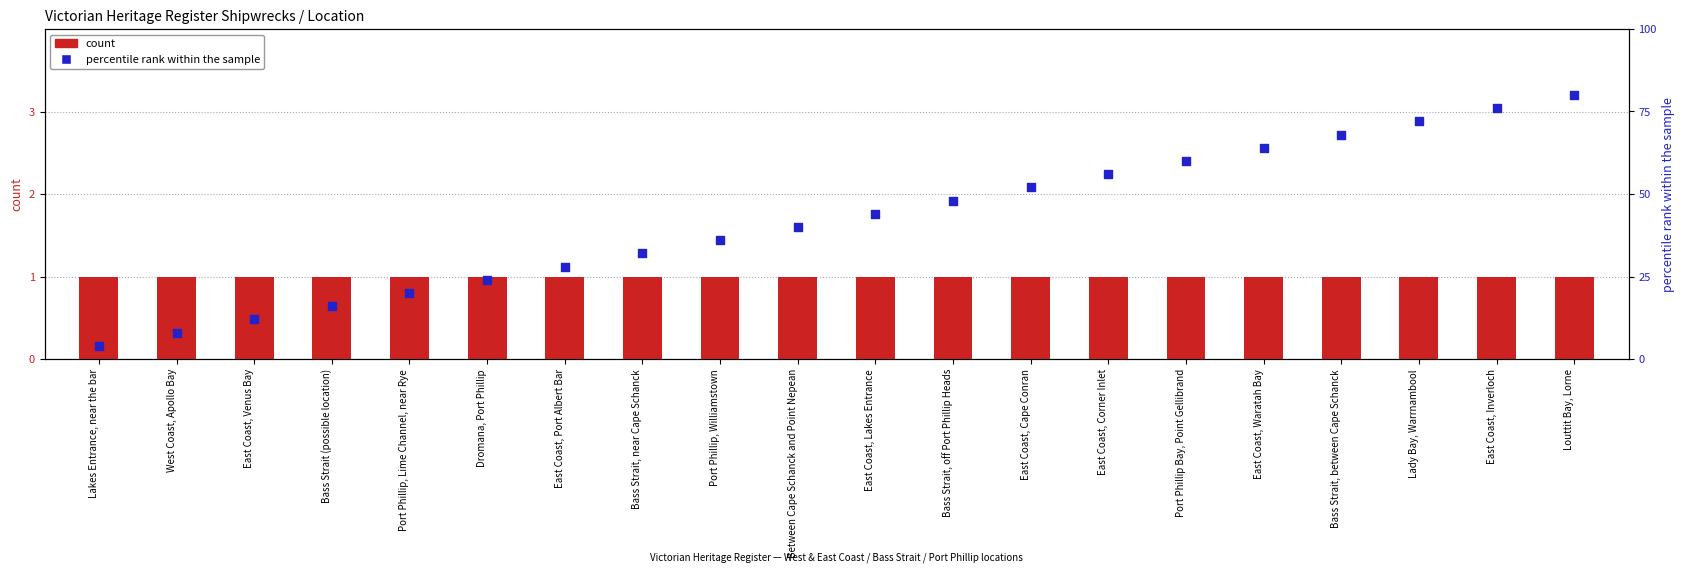

At which category is the sum across all series the highest?

Louttit Bay, Lorne